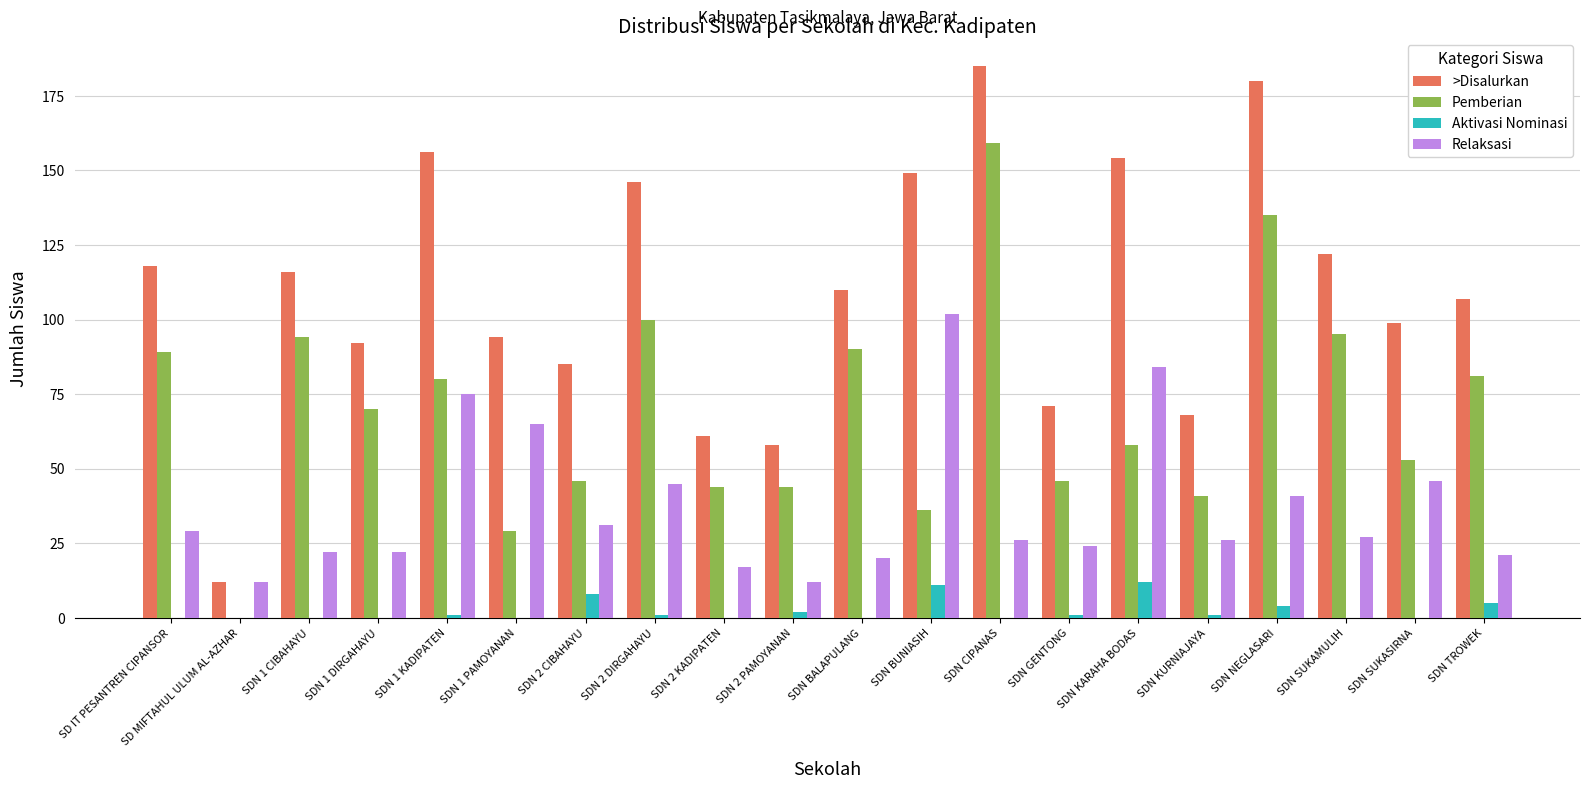

What are all the series names shown in the legend?

>Disalurkan, Pemberian, Aktivasi Nominasi, Relaksasi